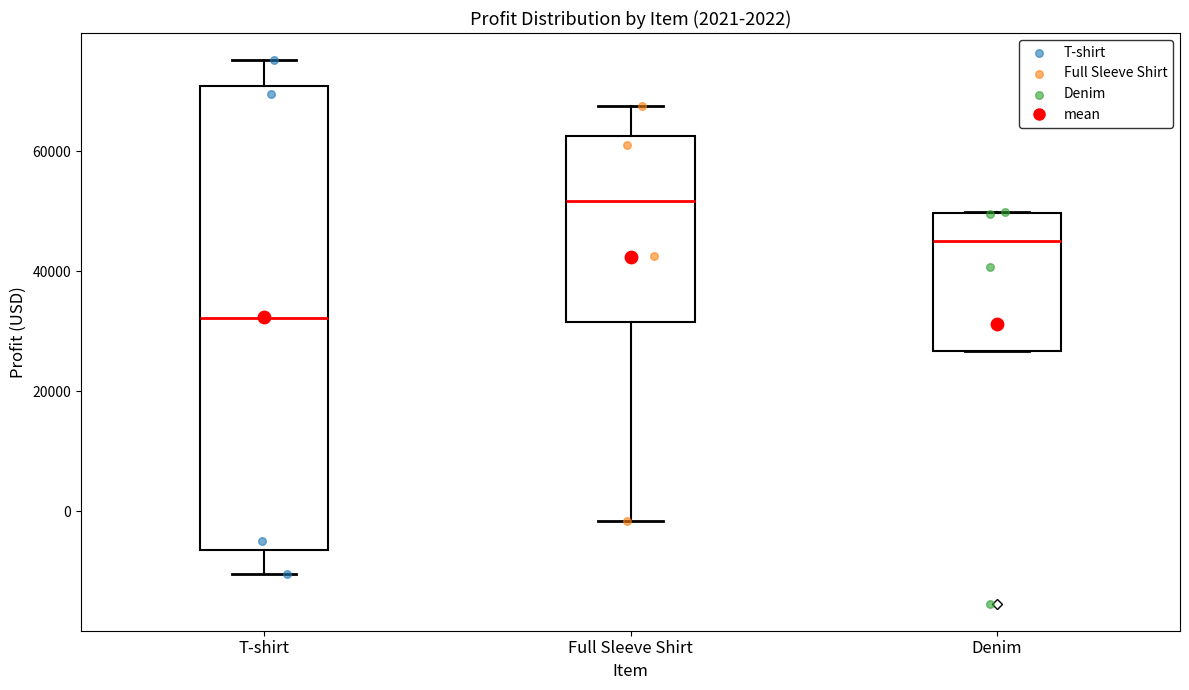

Which box has the lowest median line?

T-shirt